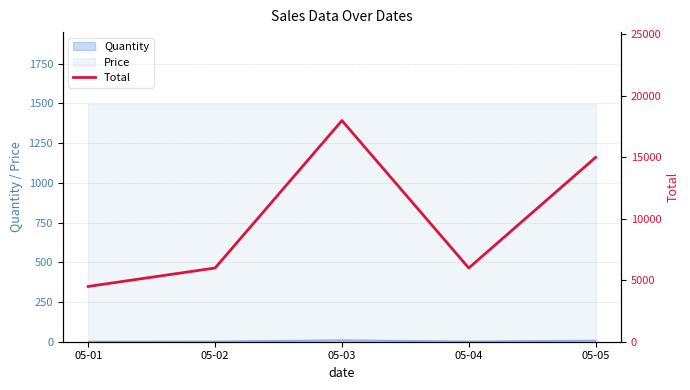

Does the chart have visible grid lines?

Yes